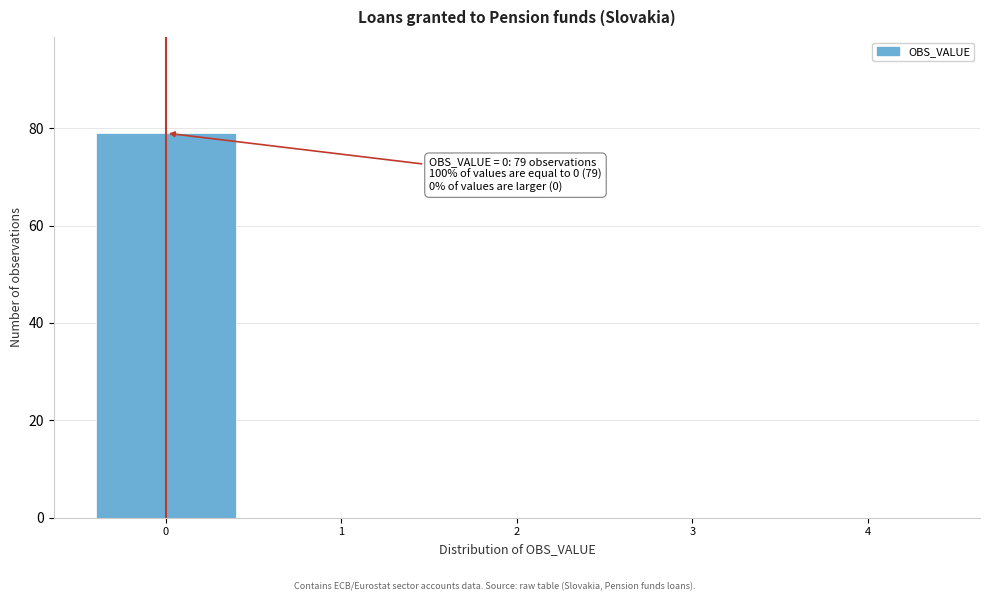

Over which range of the x-axis is the bar tallest?

-0.5 to 0.5